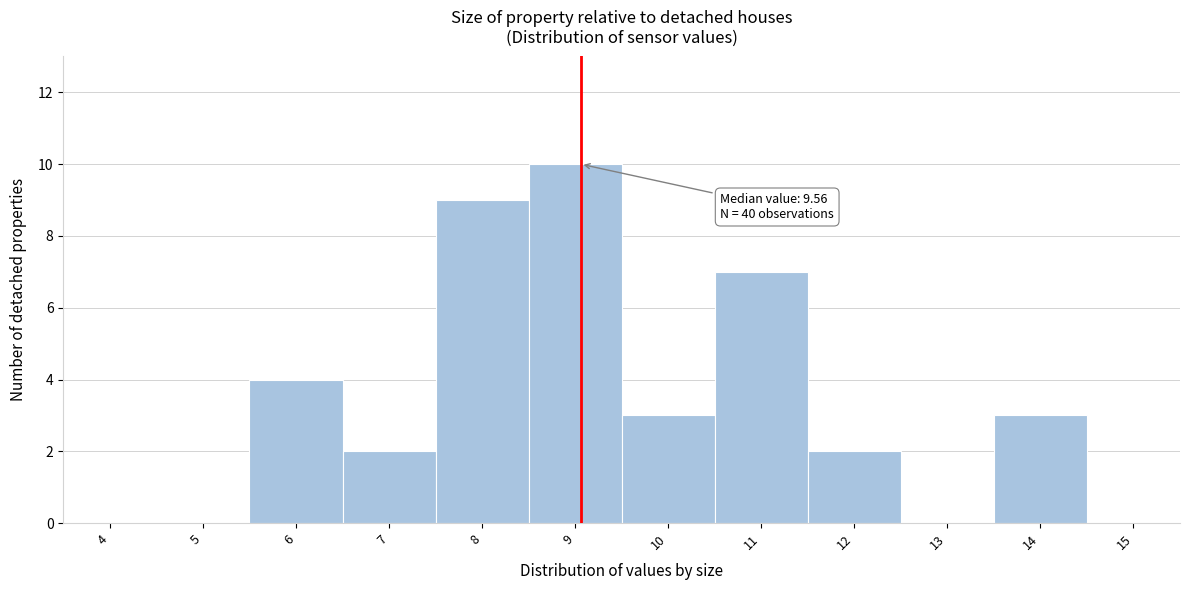

Reading left to right, transcribe all the data shown in this chart.

4=0	5=0	6=4	7=2	8=9	9=10	10=3	11=7	12=2	13=0	14=3	15=0